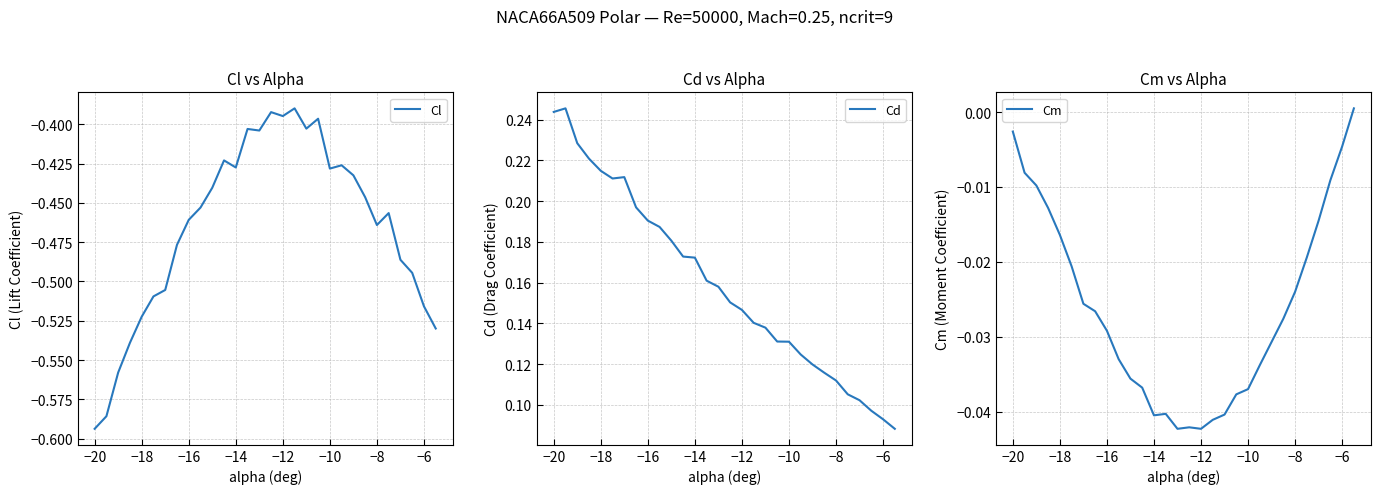

The value of Cl at −14 is -0.7. True or false?

False